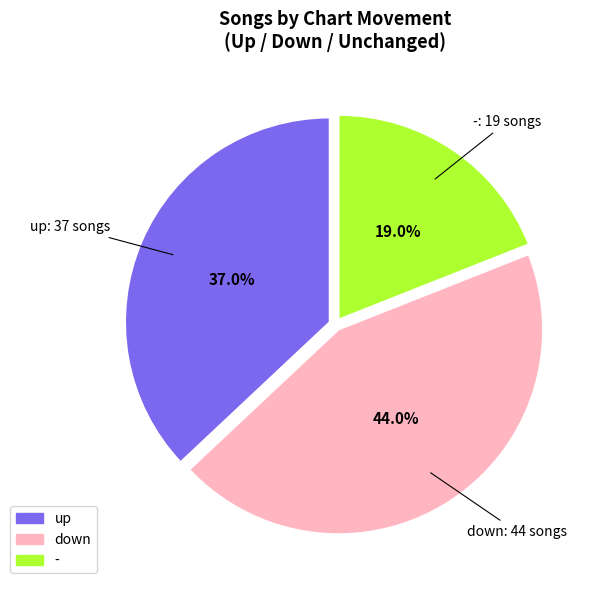

Does up represent more than half of the total?

No